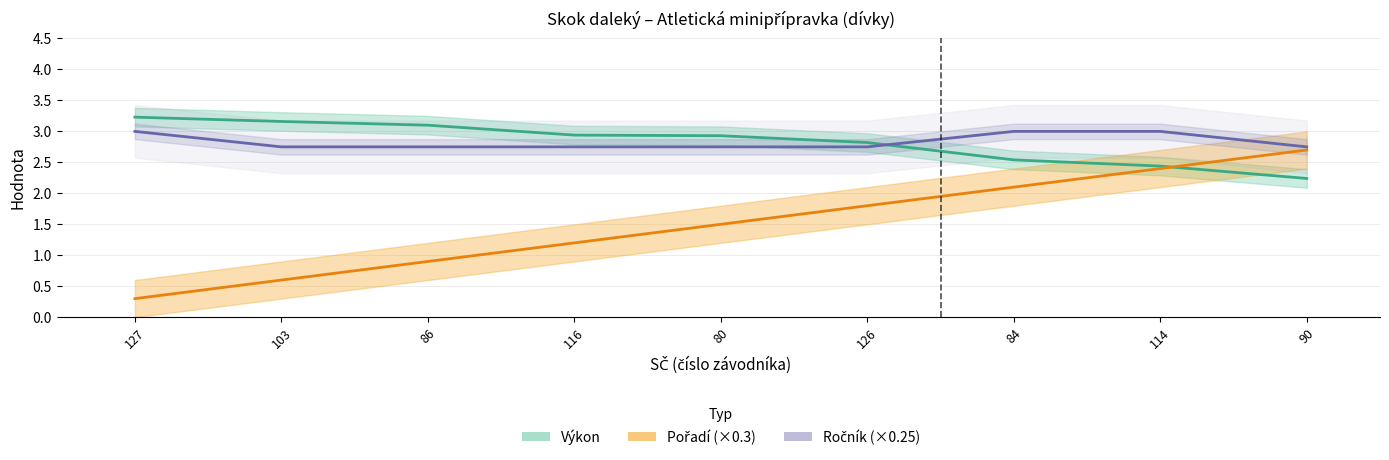

The Výkon series shows 1.7 at 116. True or false?

False